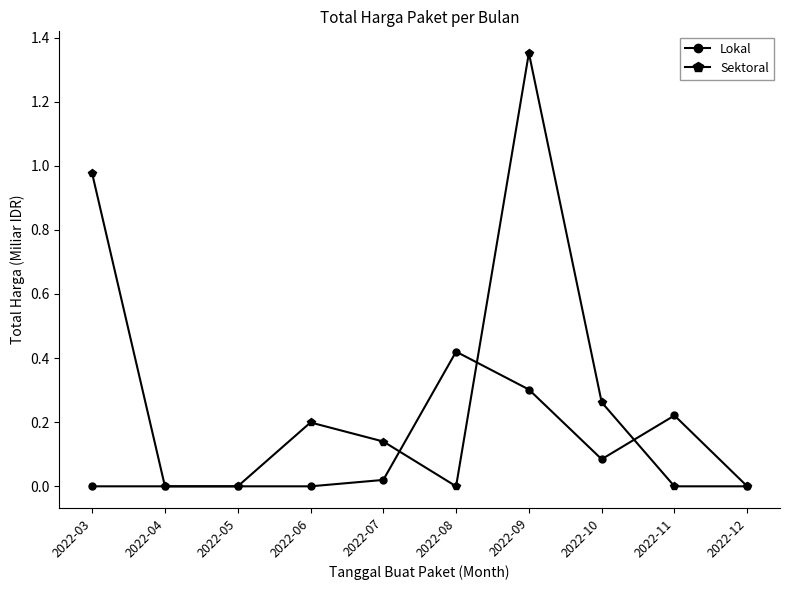

Rank the series by their maximum value, from highest to lowest.

Sektoral, Lokal